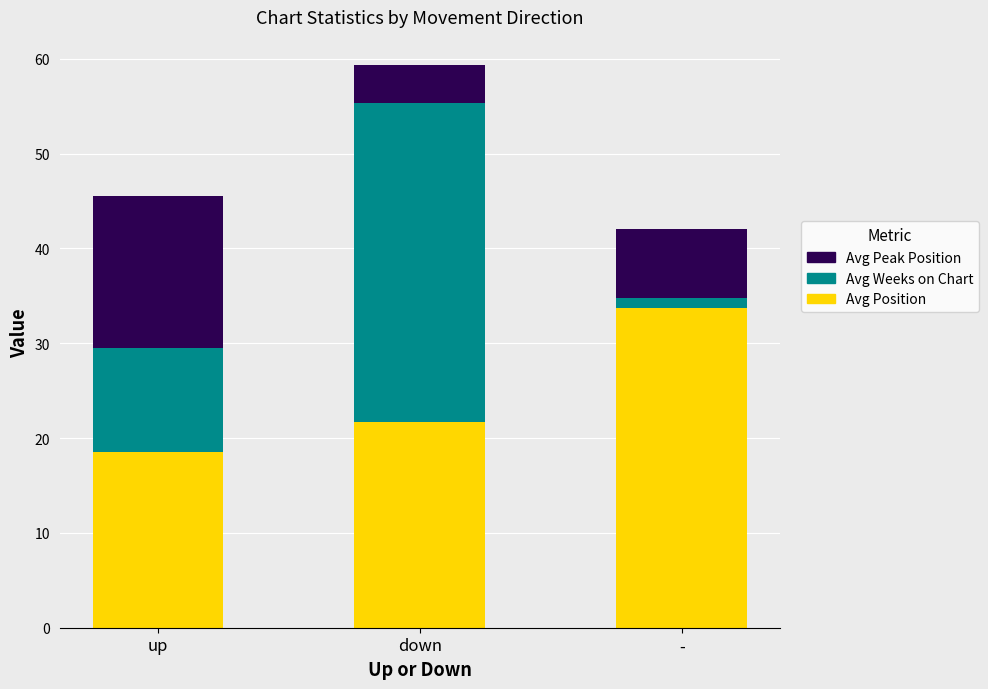

How many distinct data groups are displayed?

3